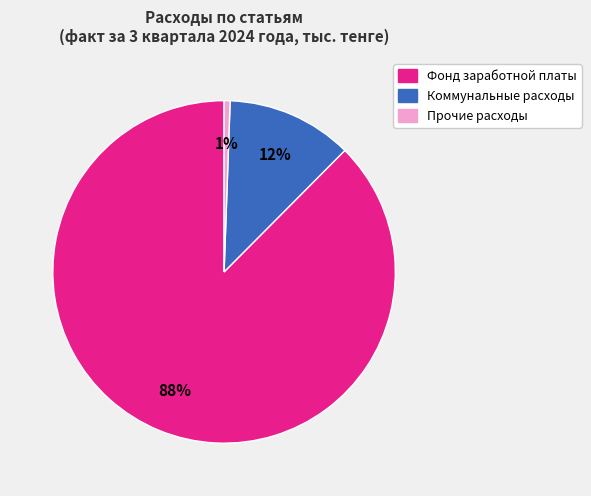

To the nearest percent, what is the difference between the Коммунальные расходы and Прочие расходы slice percentages?

11%